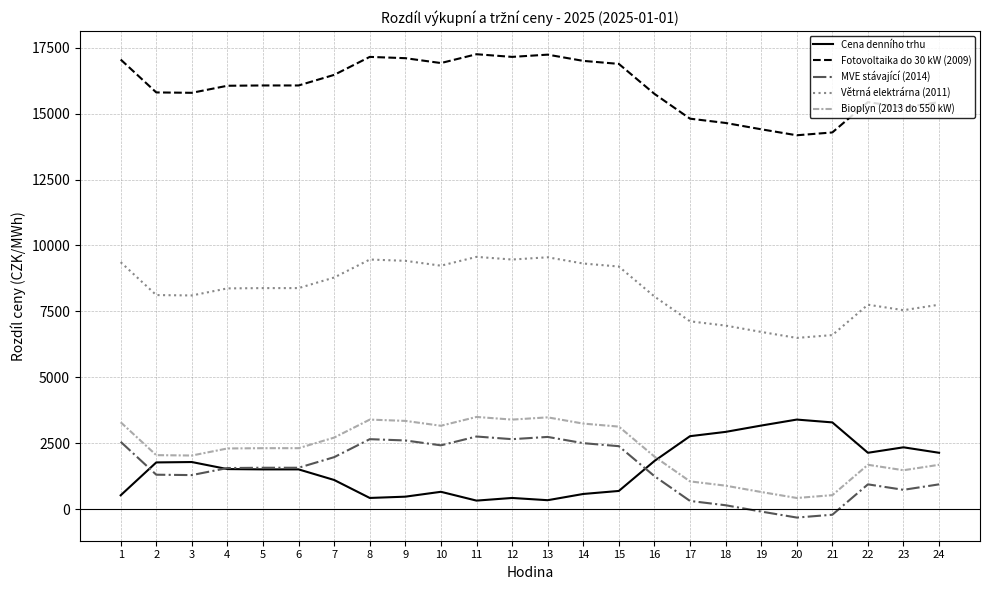

True or false: Fotovoltaika do 30 kW (2009) has a value of 15803.5 at 2.

True